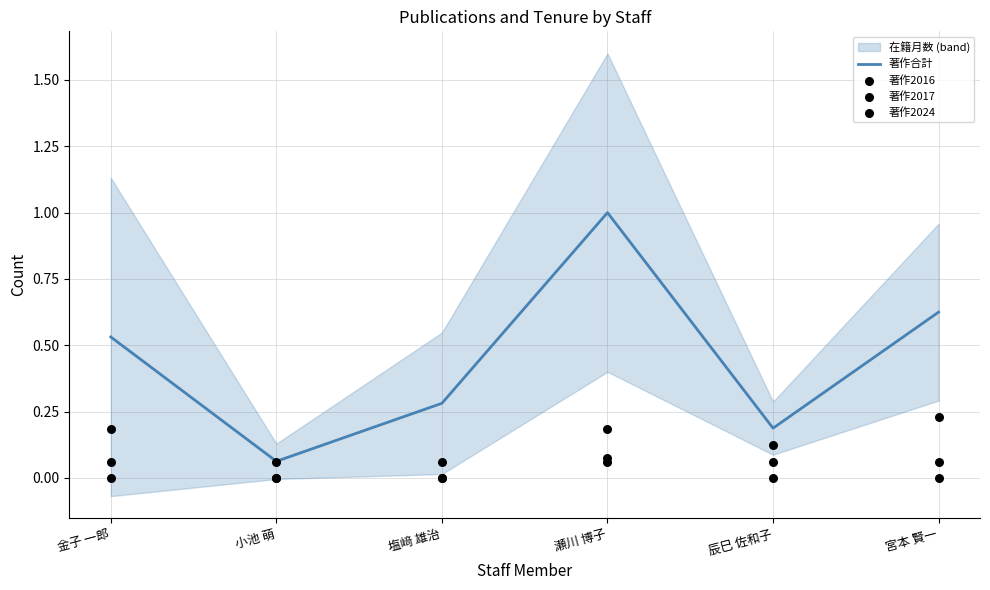

At which category is the sum across all series the highest?

瀬川 博子